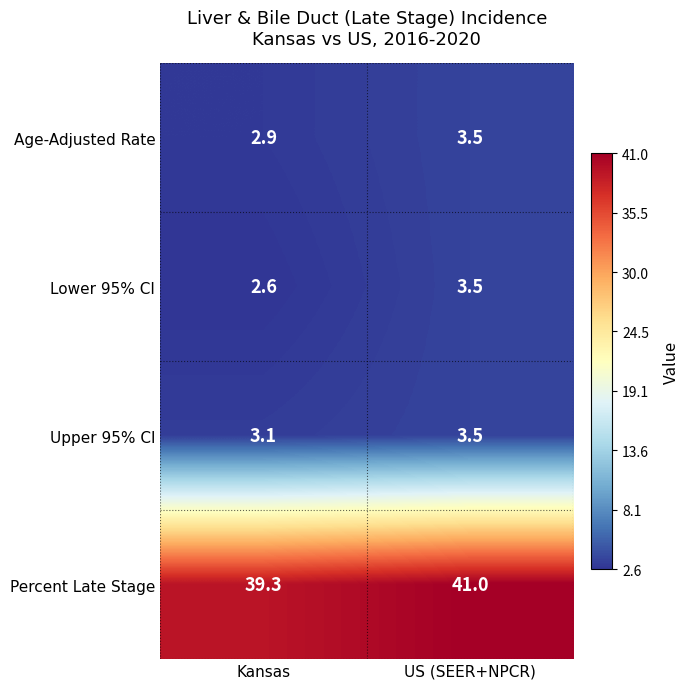

Read the Lower 95% CI value at US (SEER+NPCR).

3.5